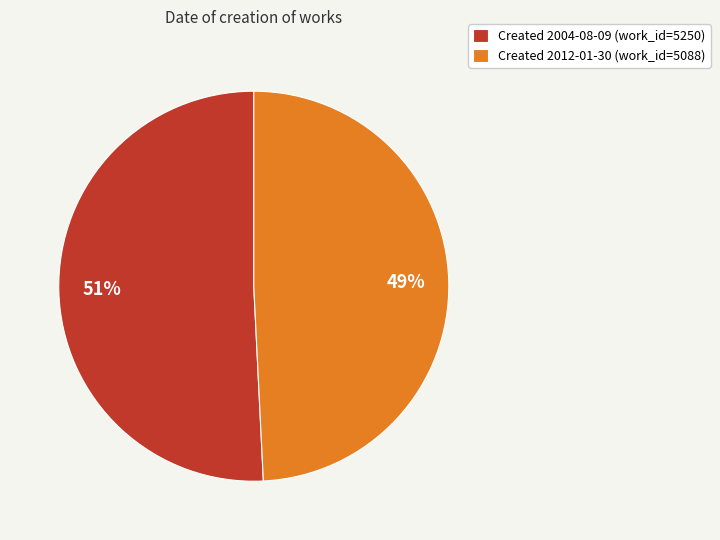

To the nearest percent, what is the difference between the largest and smallest slice percentages?

2%